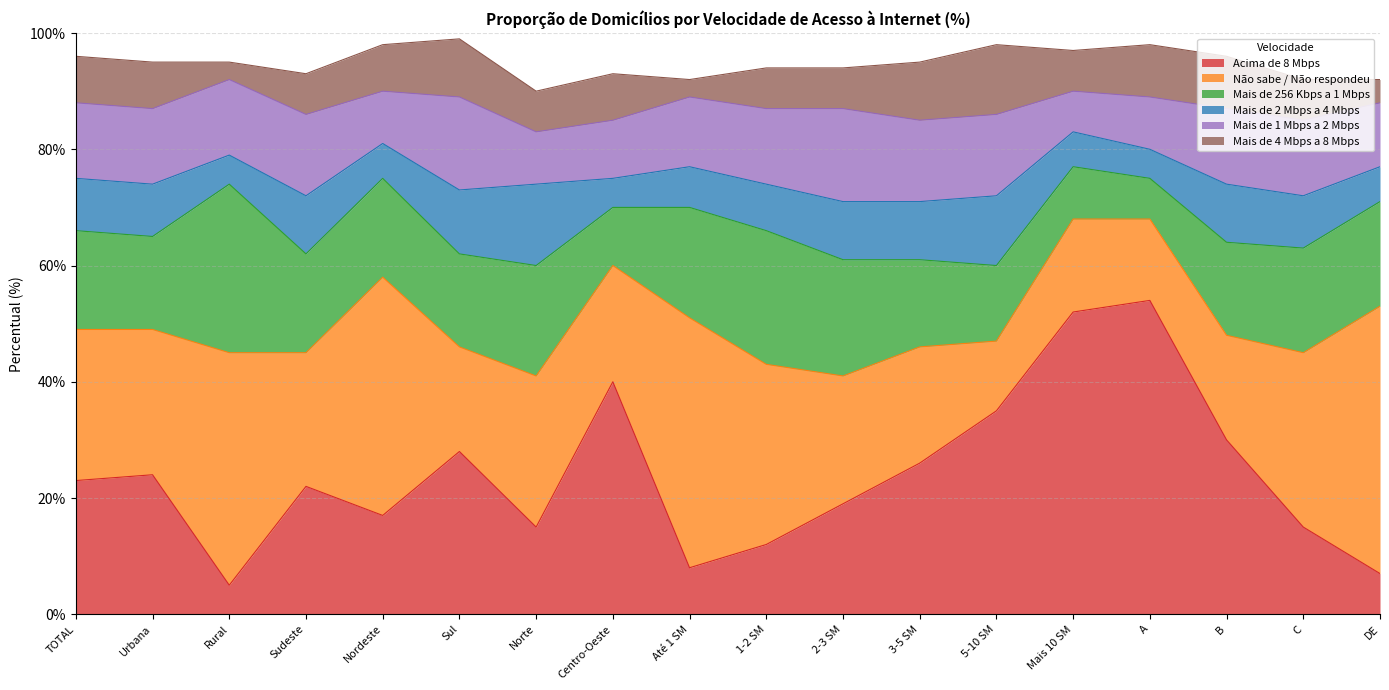

Which series has the largest total across all categories?

Não sabe / Não respondeu